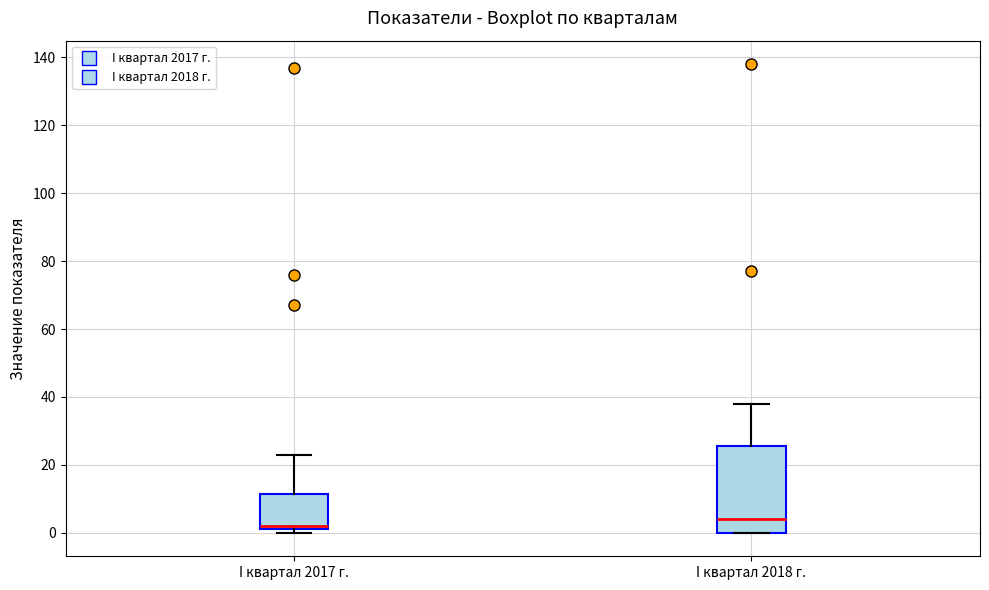

Comparing the boxes themselves (not the whiskers), which one is the tallest?

I квартал 2018 г.